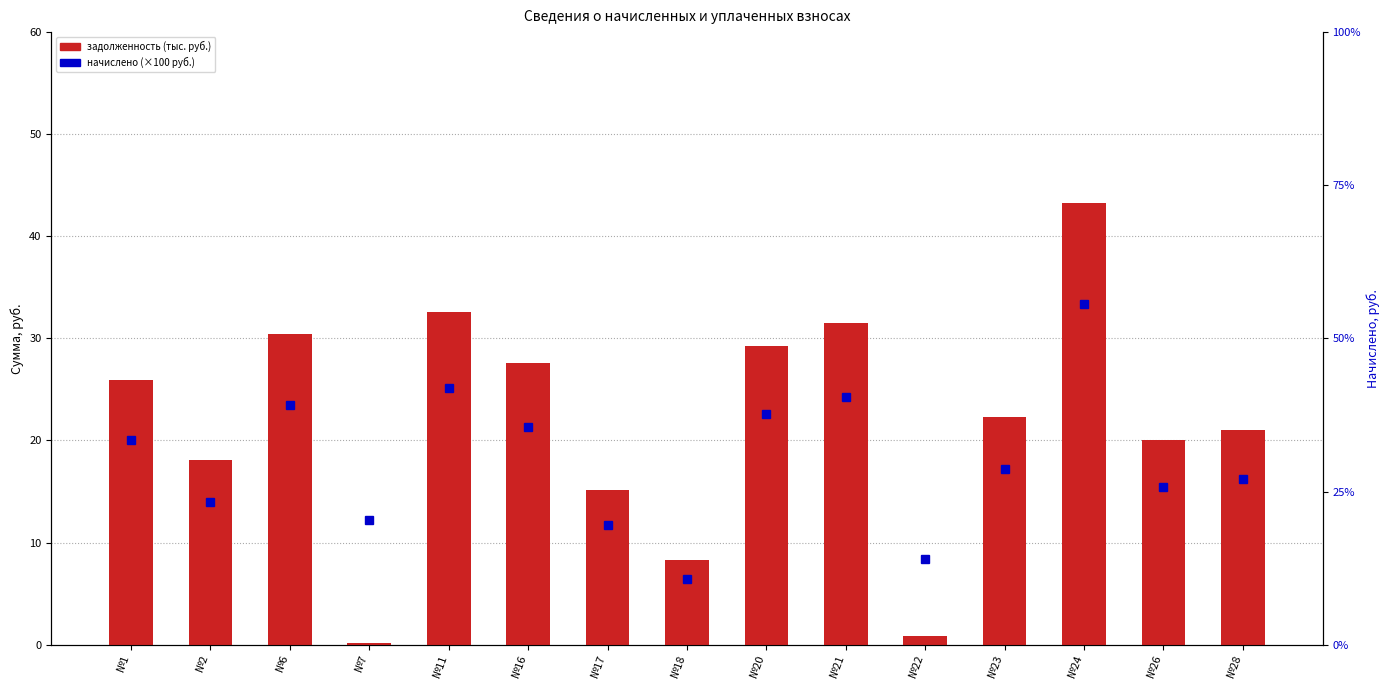

Where is задолженность (тыс. руб.) nearest to the value 21?

№28